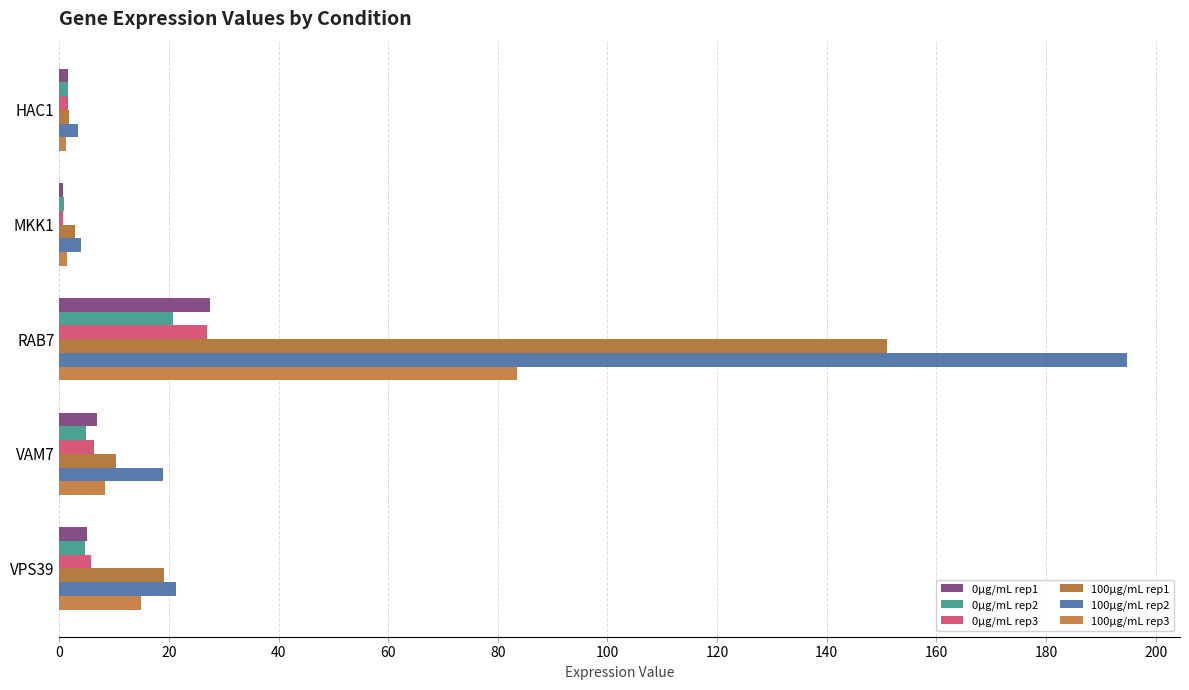

What are all the series names shown in the legend?

0µg/mL rep1, 0µg/mL rep2, 0µg/mL rep3, 100µg/mL rep1, 100µg/mL rep2, 100µg/mL rep3